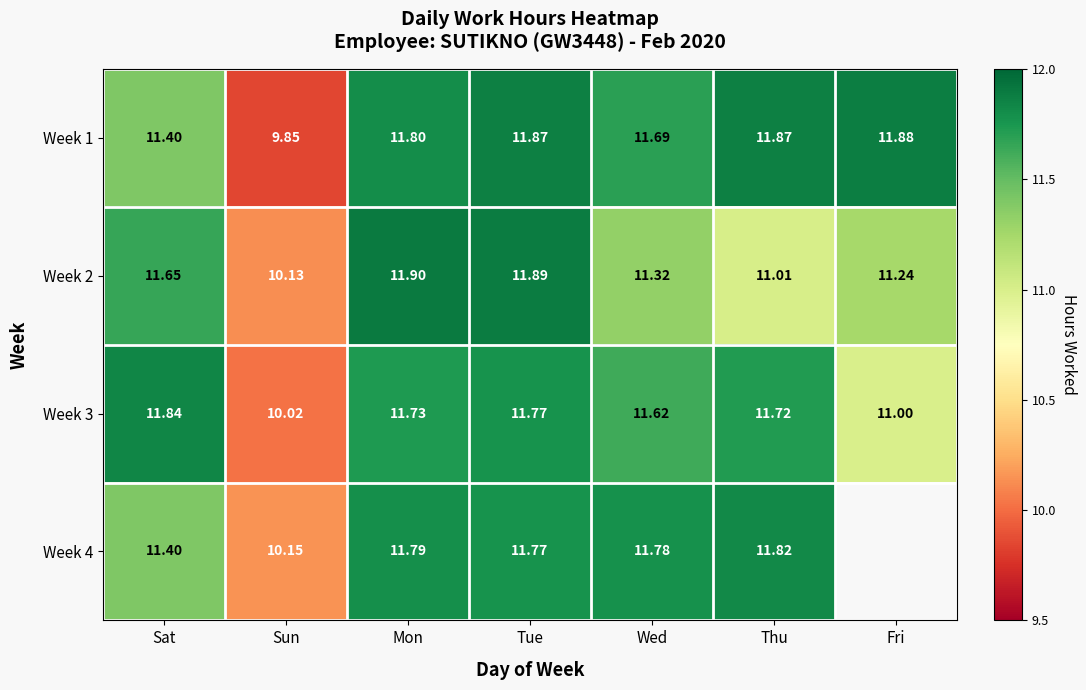

Which category has the lowest value in the Week 2 series?

Sun